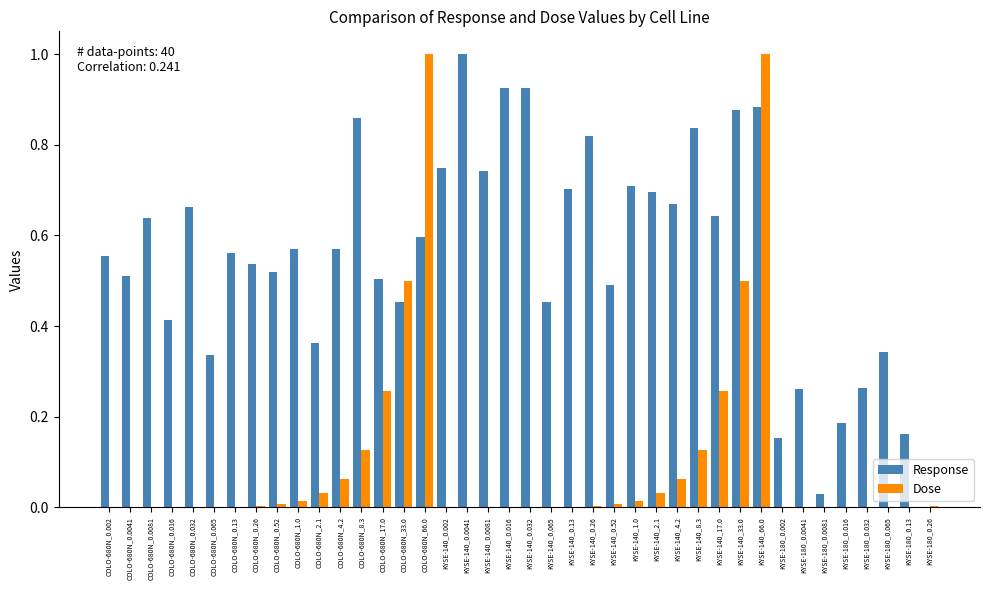

The Dose series shows 0.0 at KYSE-140_0.016. True or false?

True